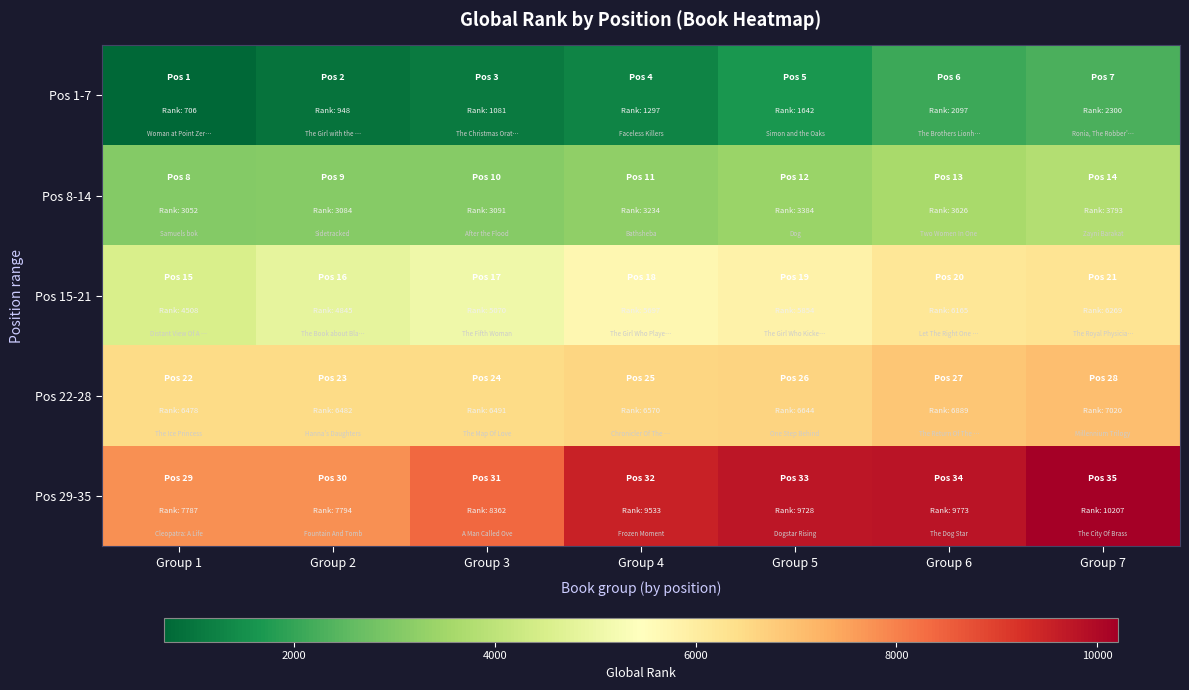

Reading left to right, extract all data points from this chart.

Pos 1-7: Group 1=706	Group 2=948	Group 3=1081	Group 4=1297	Group 5=1642	Group 6=2097	Group 7=2300
Pos 8-14: Group 1=3052	Group 2=3084	Group 3=3091	Group 4=3234	Group 5=3384	Group 6=3626	Group 7=3793
Pos 15-21: Group 1=4508	Group 2=4845	Group 3=5070	Group 4=5697	Group 5=5854	Group 6=6165	Group 7=6269
Pos 22-28: Group 1=6478	Group 2=6482	Group 3=6491	Group 4=6570	Group 5=6644	Group 6=6889	Group 7=7020
Pos 29-35: Group 1=7787	Group 2=7794	Group 3=8362	Group 4=9533	Group 5=9728	Group 6=9773	Group 7=10207